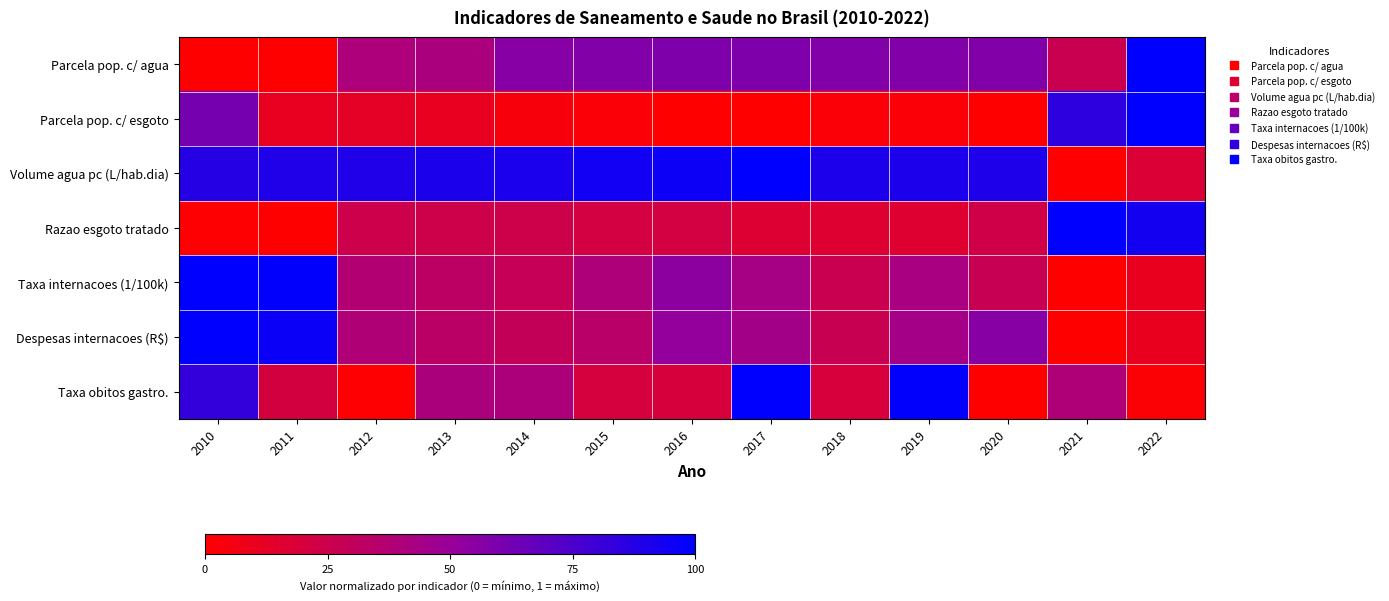

At which category is the sum across all series the highest?

2010